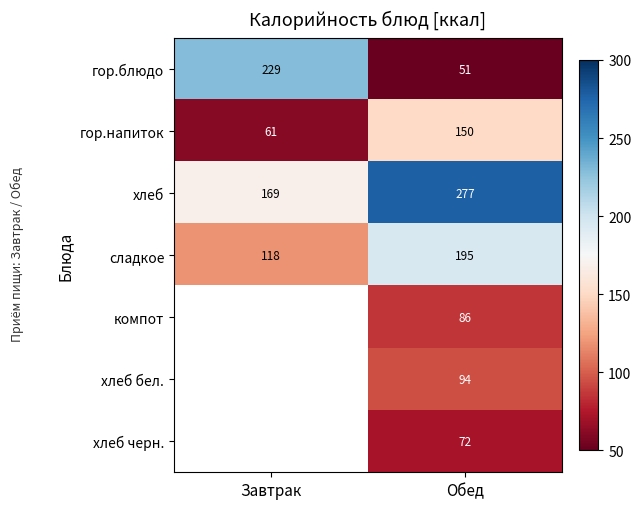

What is the difference between the гор.напиток values at Завтрак and Обед?

89.0